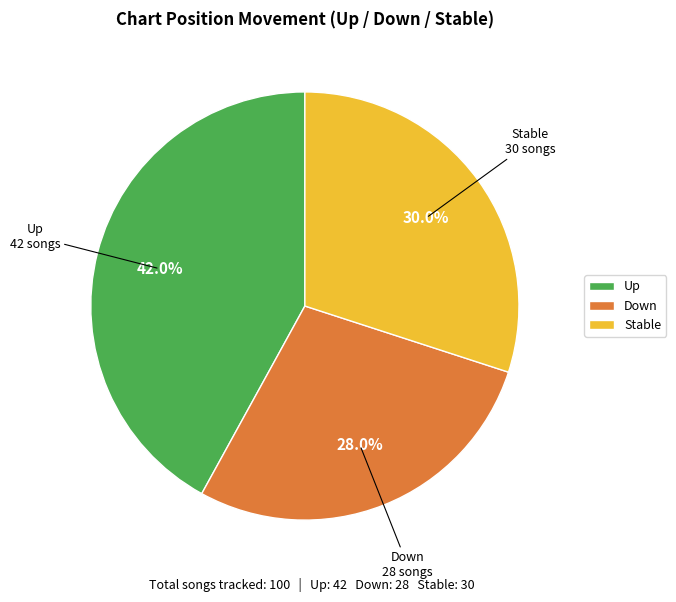

Is there a majority slice in this chart?

No